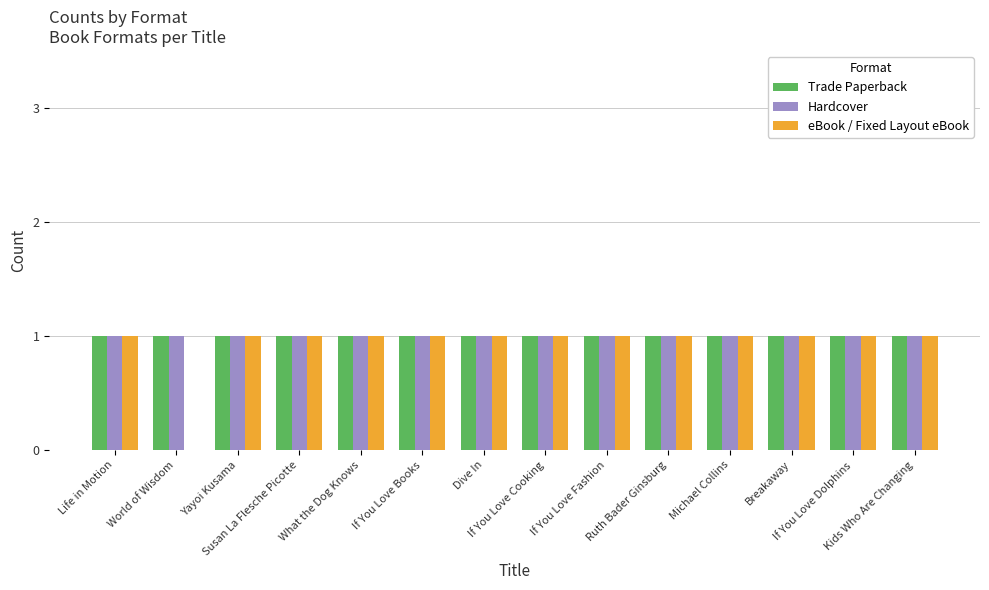

Which series has the widest spread of values?

eBook / Fixed Layout eBook